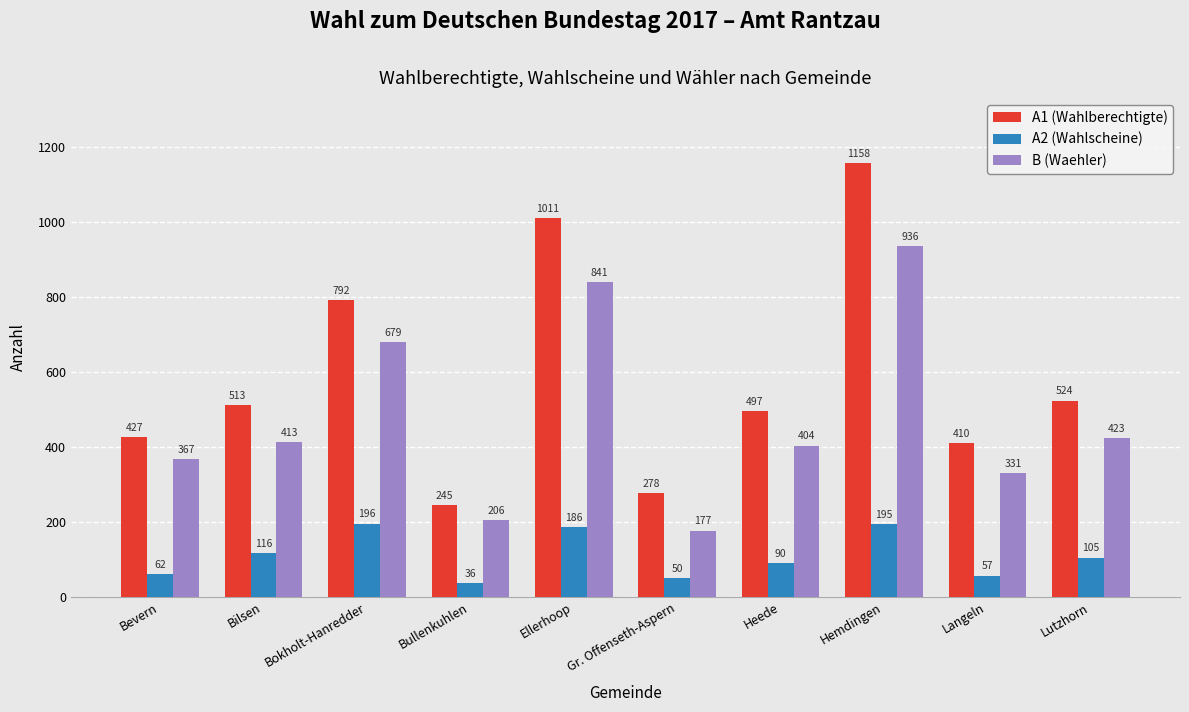

What is the difference between the second highest and minimum values in the A1 (Wahlberechtigte) series?

766